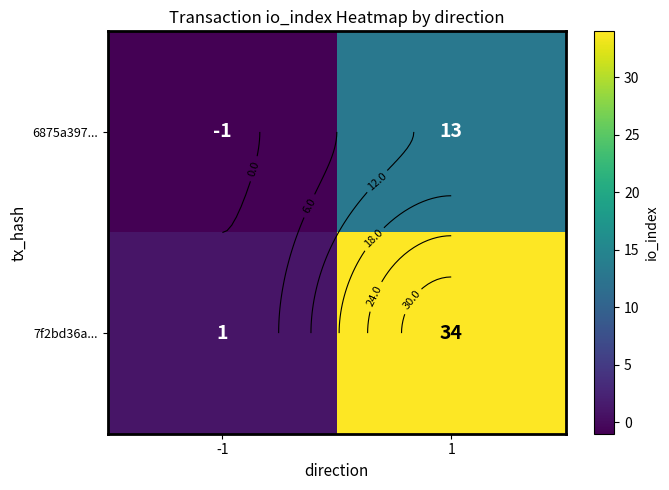

How many values in 6875a397... are below zero?

1